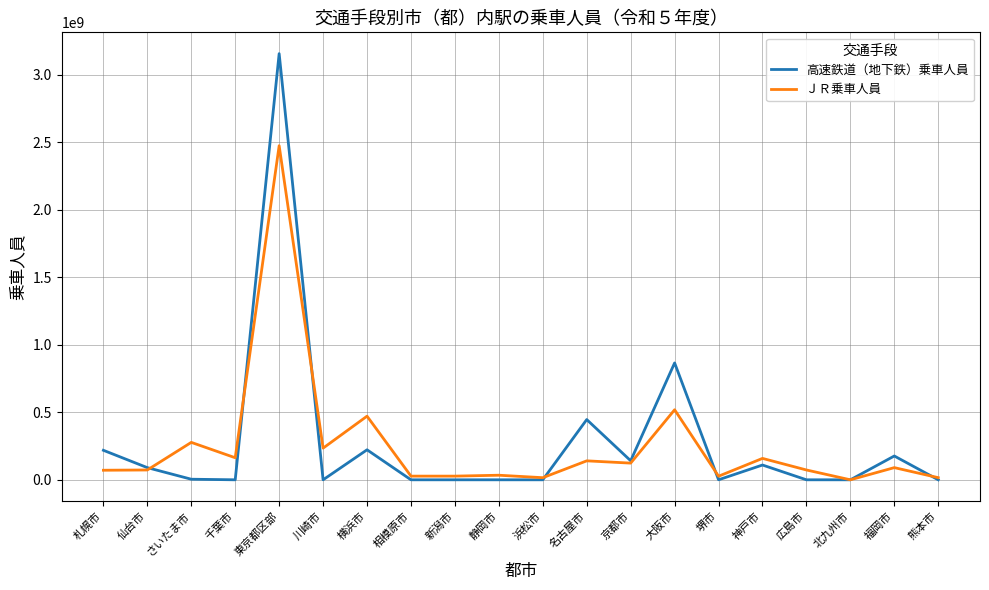

The value of 高速鉄道（地下鉄）乗車人員 at 福岡市 is 304646548. True or false?

False